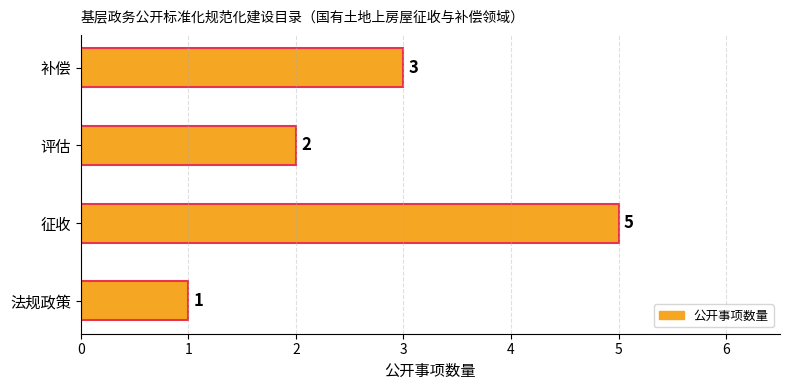

True or false: the data shows 3 at 征收.

False